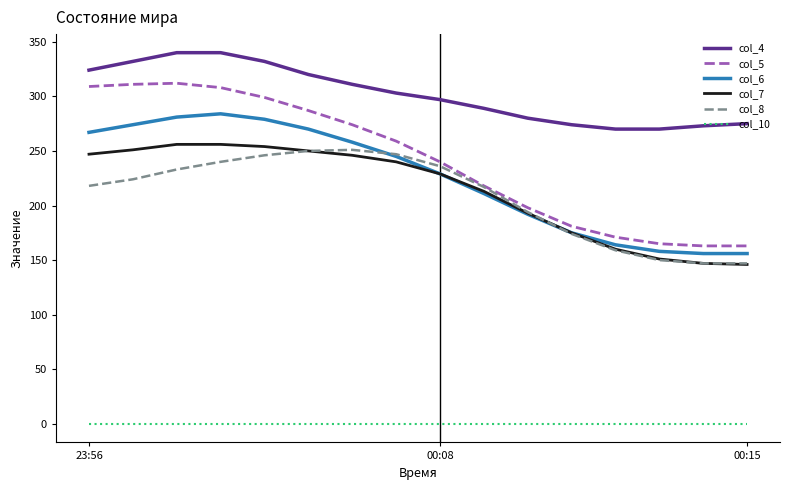

True or false: col_10 and col_4 intersect in this chart.

False